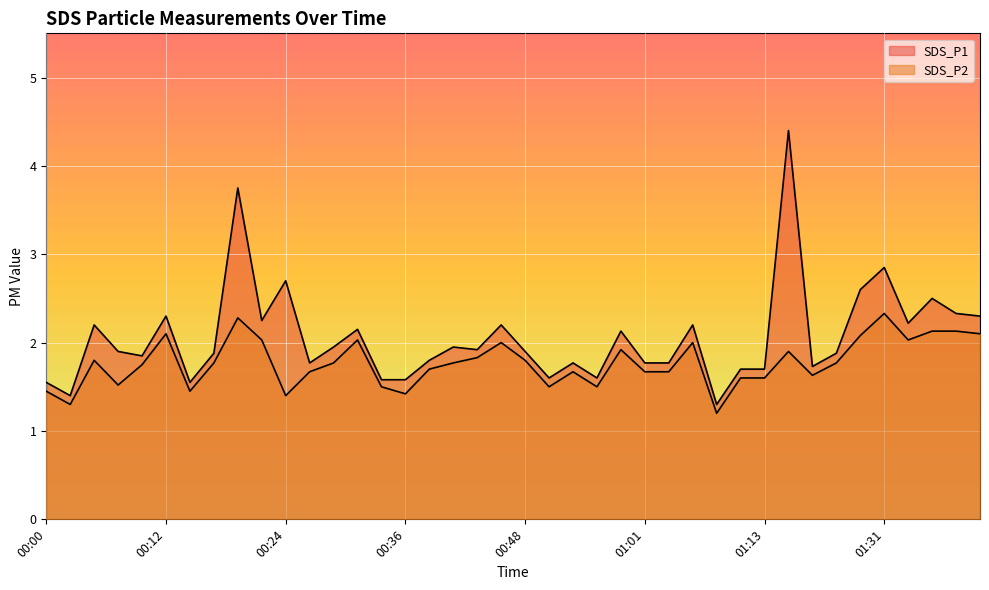

At which category does SDS_P1 reach its first local valley?

00:02